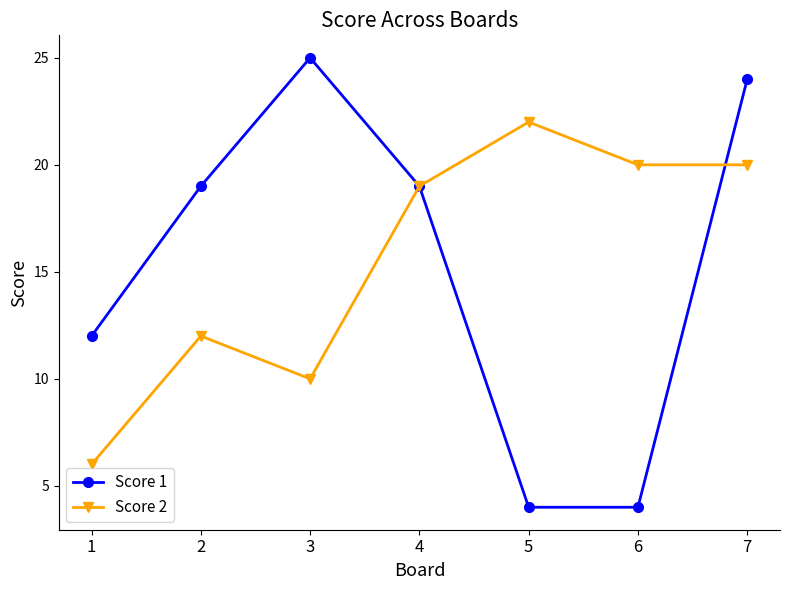

What are all the series names shown in the legend?

Score 1, Score 2